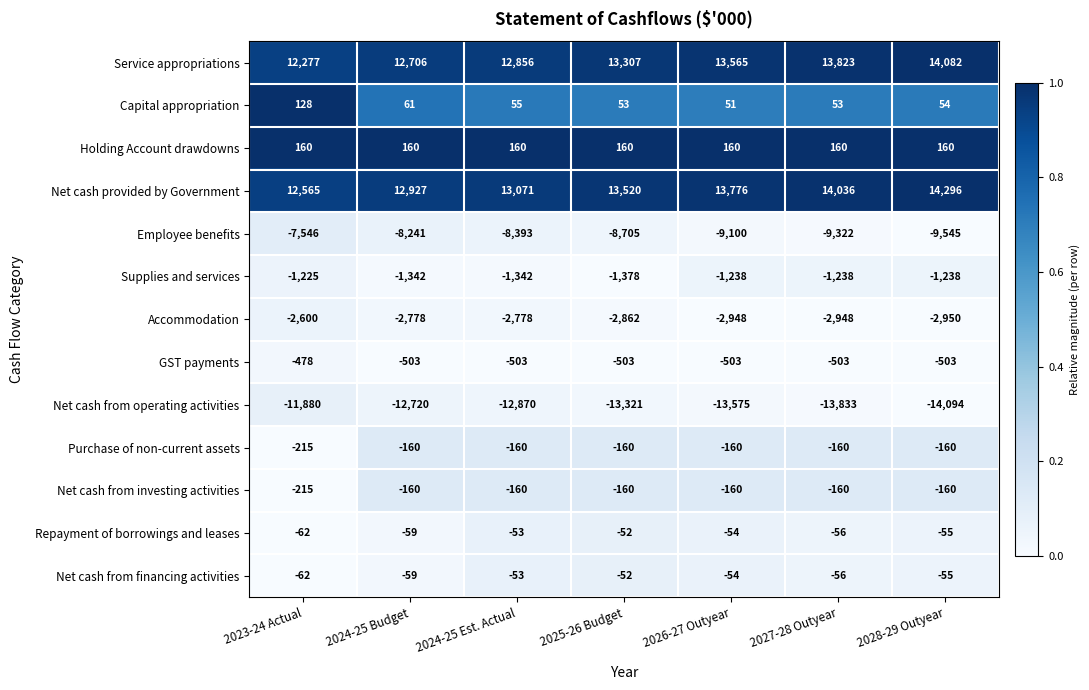

At which category is the sum across all series the highest?

2023-24 Actual